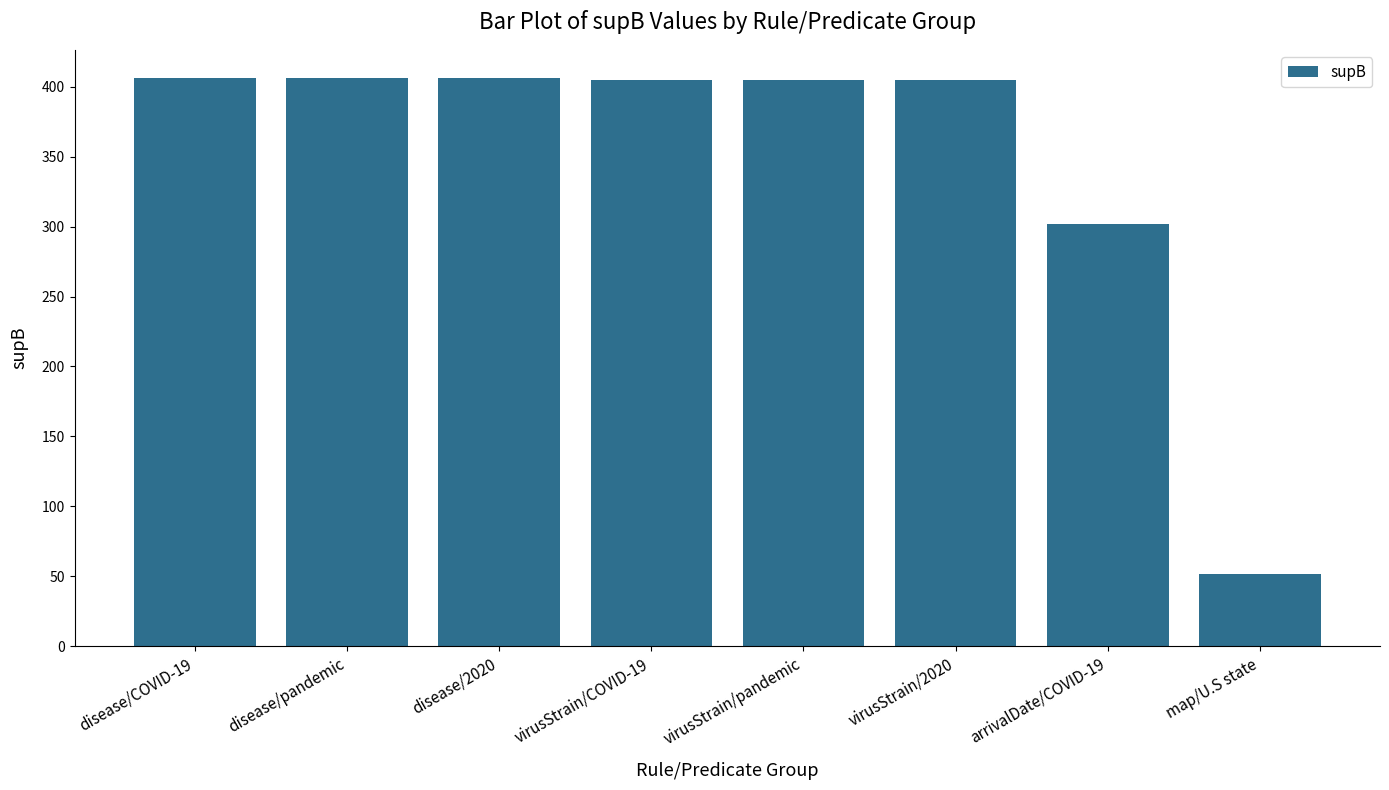

The chart shows a value of 302 at arrivalDate/COVID-19. True or false?

True